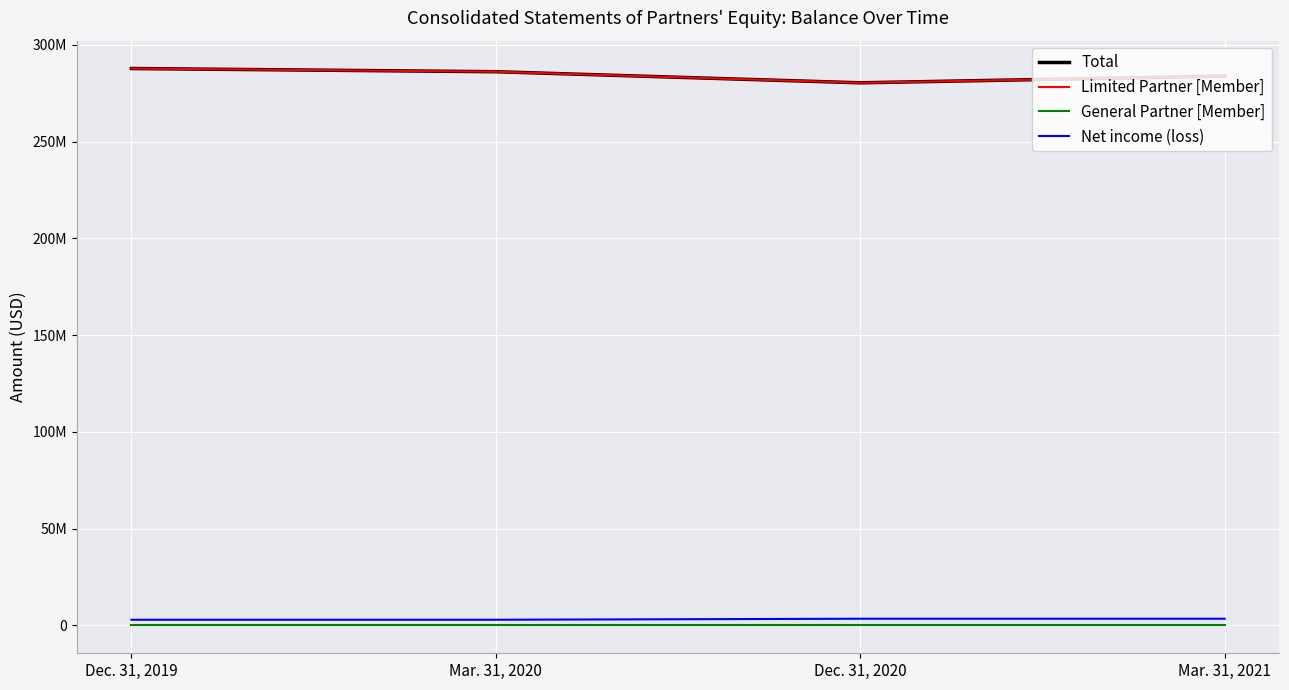

What are all the series names shown in the legend?

Total, Limited Partner [Member], General Partner [Member], Net income (loss)